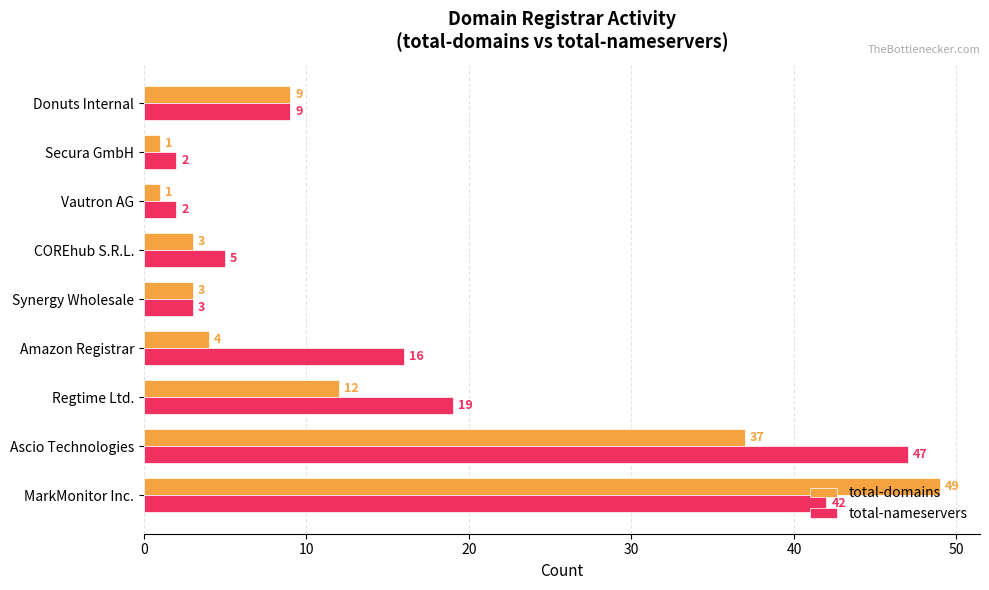

List the series in order of their peak value, highest first.

total-domains, total-nameservers